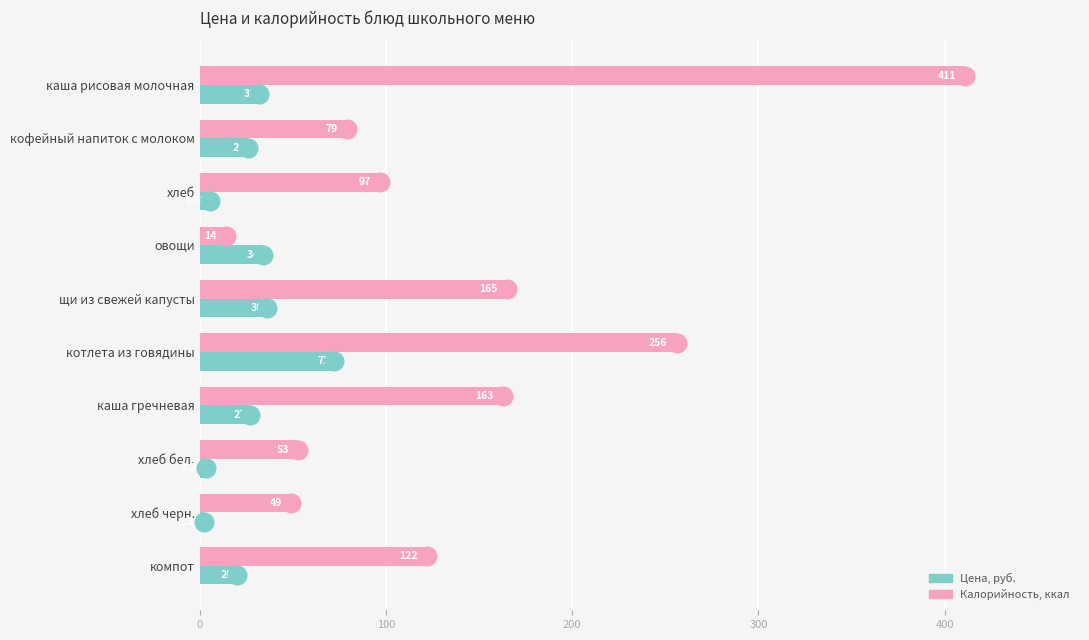

Which series has the largest total across all categories?

Калорийность, ккал